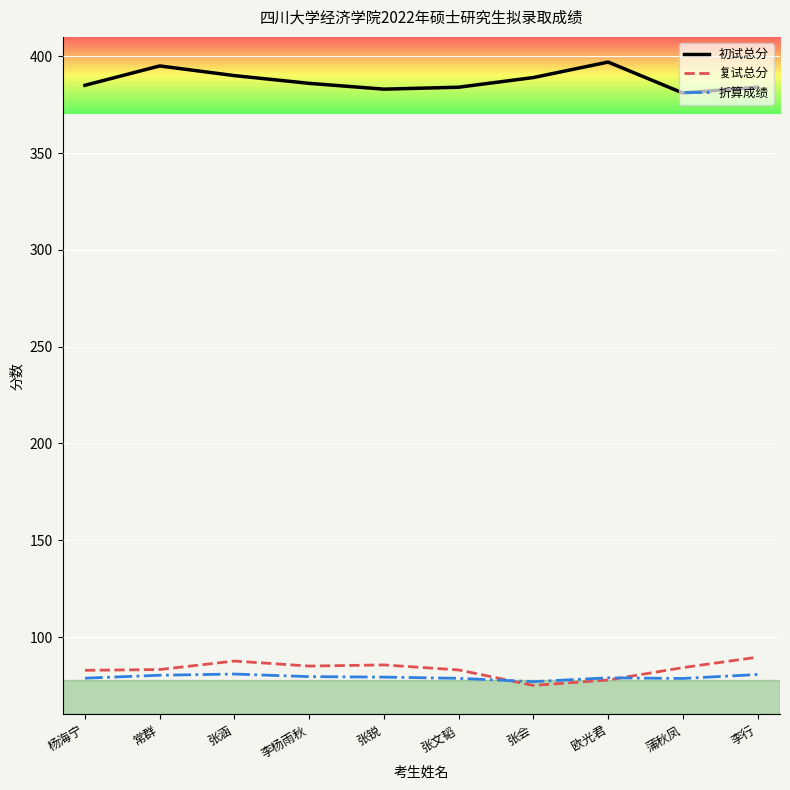

The 折算成绩 series shows 38.2 at 杨海宁. True or false?

False